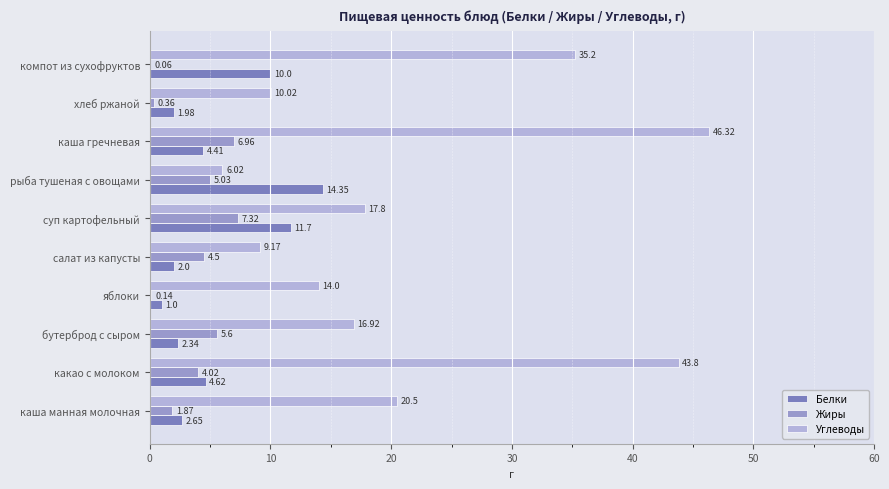

Which series changed the most between какао с молоком and яблоки?

Углеводы